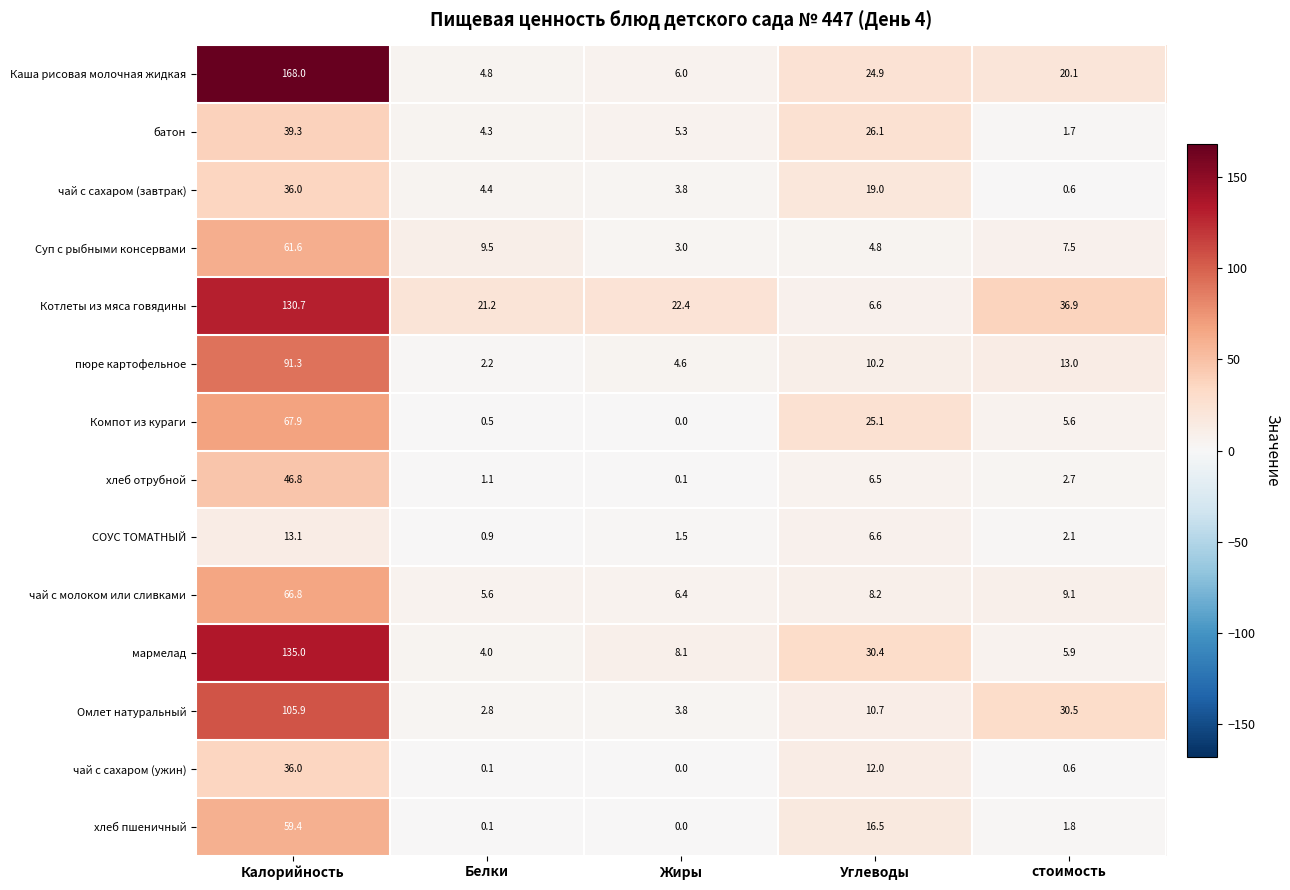

Which series changed the most between Калорийность and Жиры?

Каша рисовая молочная жидкая